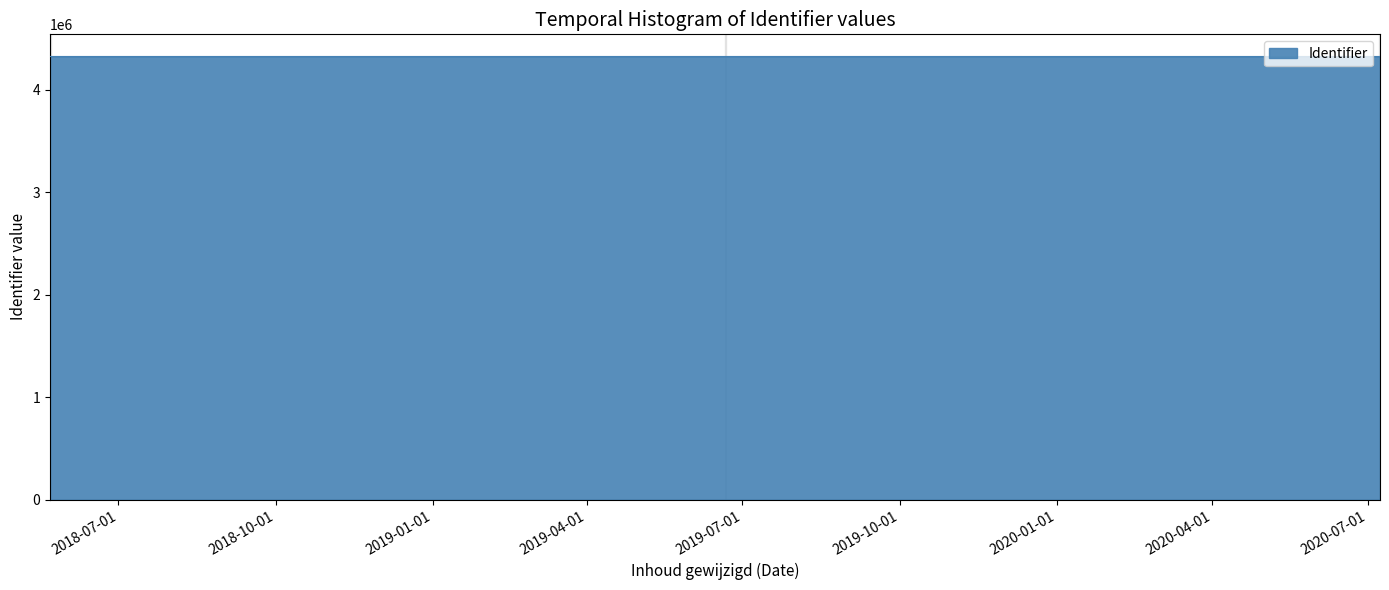

True or false: the data shows 6779995 at 2019-12-11.

False